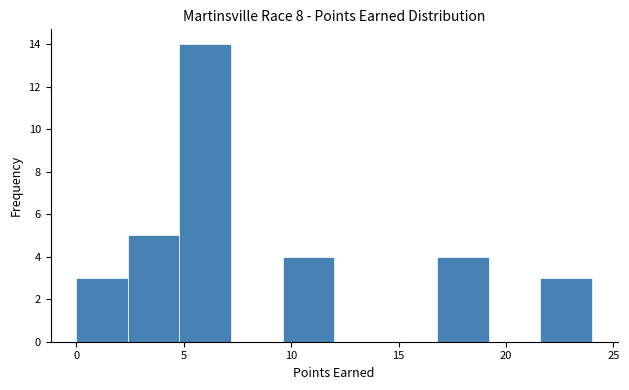

Reading left to right, transcribe this chart: for each bar, give the range it covers on the x-axis and its height. Neither the bar edges nor the heights are printed on the chart, so give them approximately, as read against the axes.

0.0 to 2.4: 3
2.4 to 4.8: 5
4.8 to 7.2: 14
7.2 to 9.6: 0
9.6 to 12.0: 4
12.0 to 14.4: 0
14.4 to 16.8: 0
16.8 to 19.2: 4
19.2 to 21.6: 0
21.6 to 24.0: 3